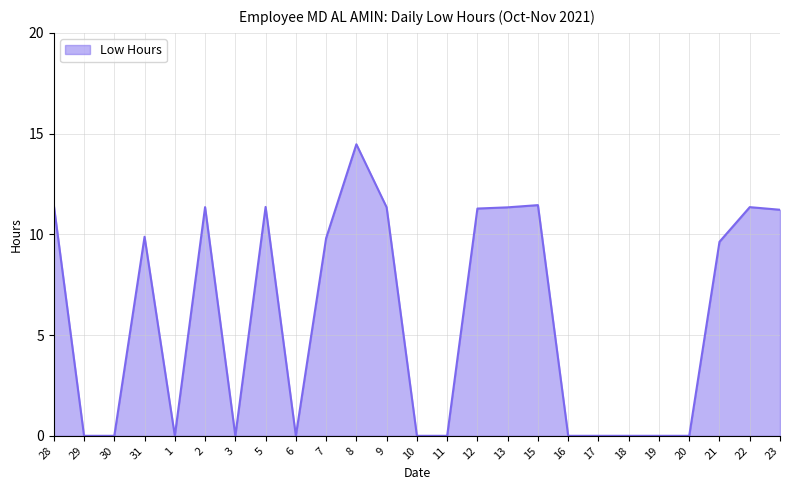

How many categories are shown in the chart?

25